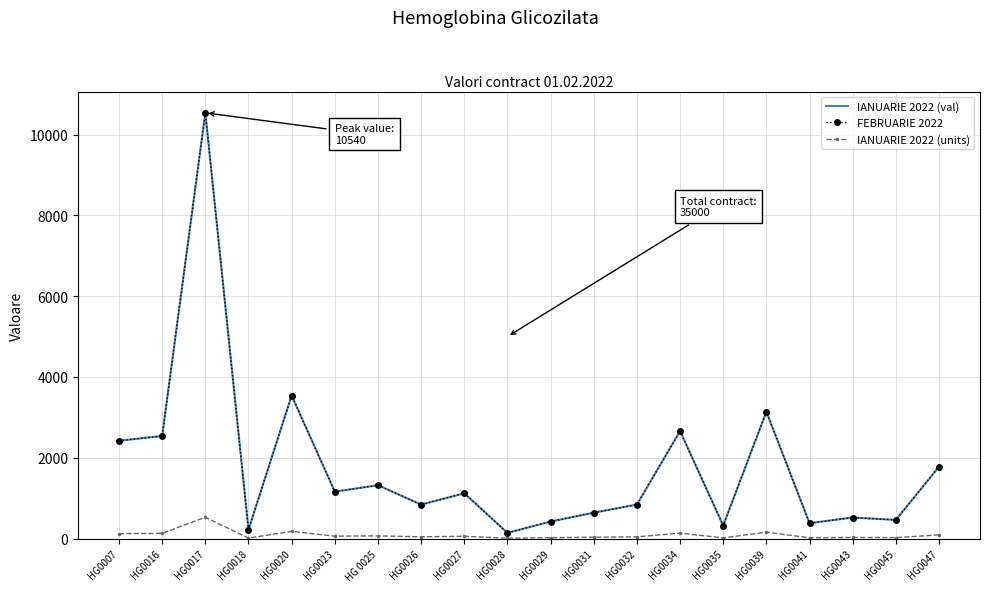

At which category is the sum across all series the highest?

HG0017